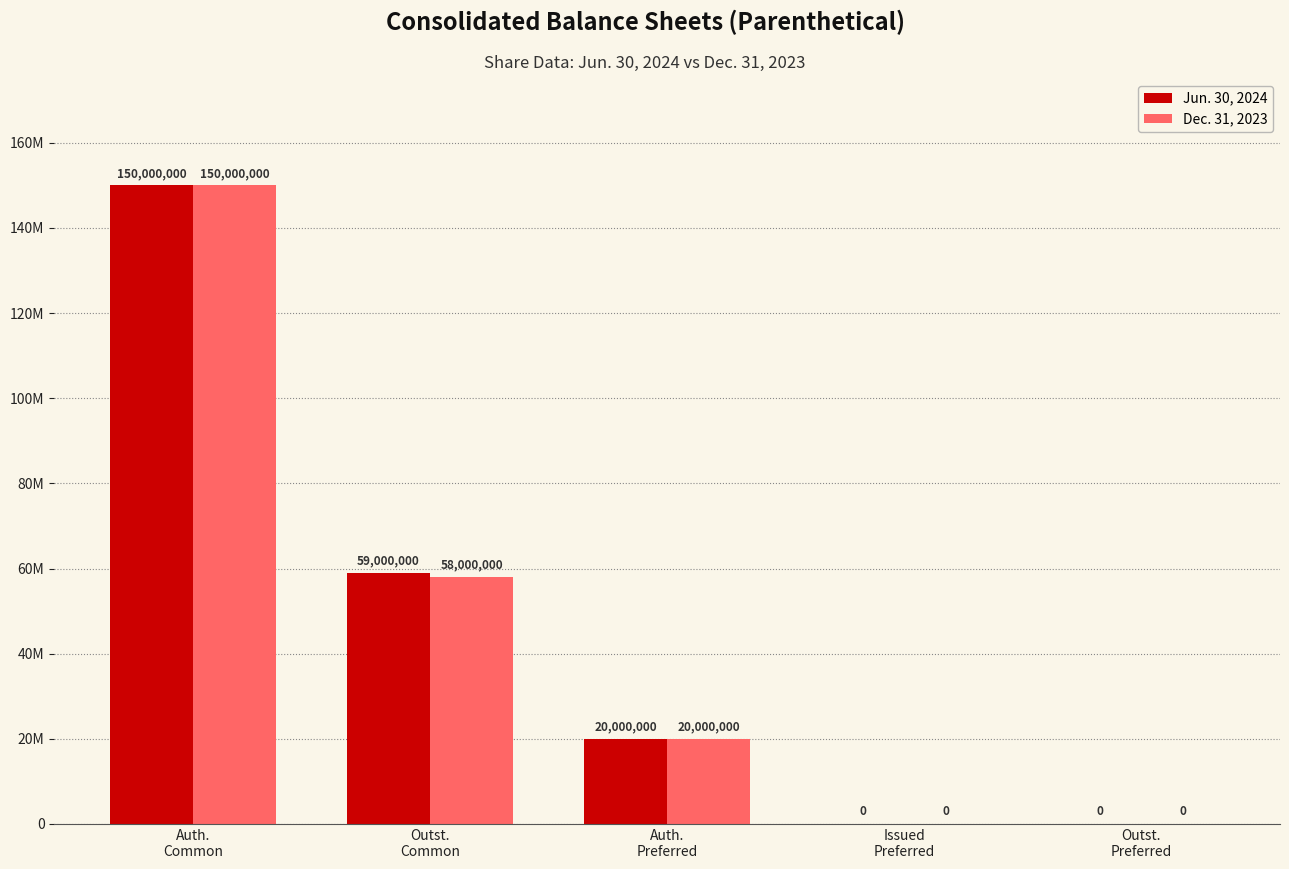

What are all the series names shown in the legend?

Jun. 30, 2024, Dec. 31, 2023